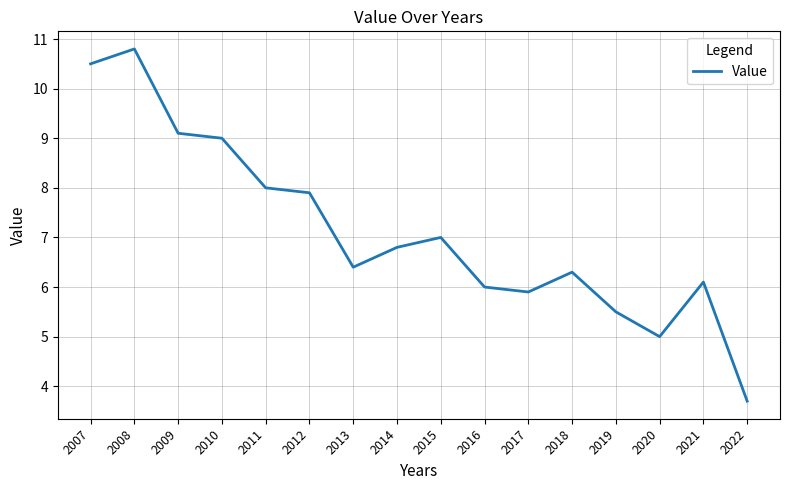

Read the value at 2022.

3.7